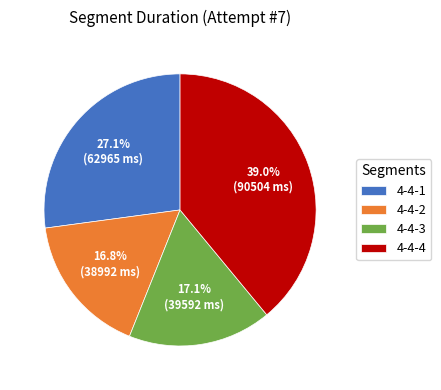

To the nearest percent, what is the difference between the 4-4-4 and 4-4-2 slice percentages?

22%